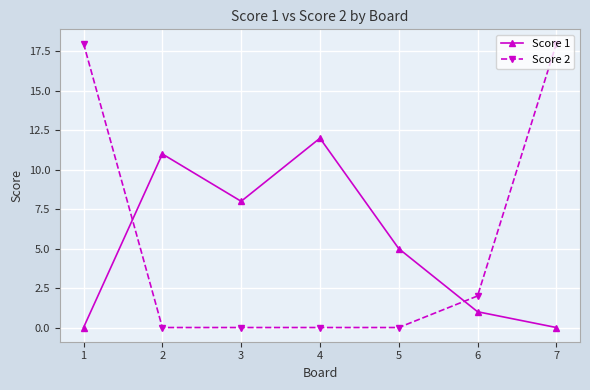

What is the value of the Score 1 point at the 5th from the left?

5